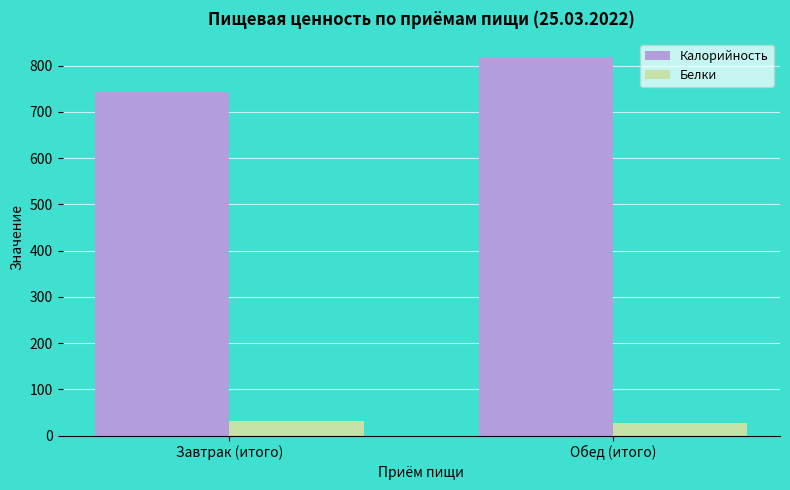

The Калорийность series shows 270.8 at Завтрак (итого). True or false?

False